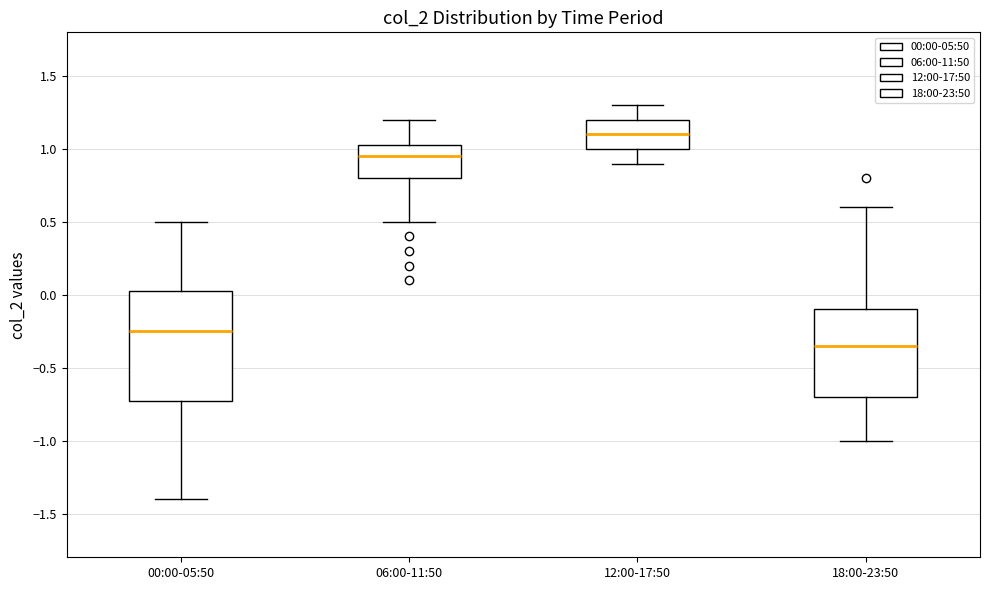

Reading left to right, read every box against the y-axis: the position of its median line, the range the box covers, and the ends of its whiskers. The values are not printed on the chart, so give them approximately, as read against the axis.

00:00-05:50: median -0.25, box -0.70 to 0.05, whiskers -1.40 to 0.50
06:00-11:50: median 0.95, box 0.80 to 1.05, whiskers 0.50 to 1.20
12:00-17:50: median 1.10, box 1.00 to 1.20, whiskers 0.90 to 1.30
18:00-23:50: median -0.35, box -0.70 to -0.10, whiskers -1.00 to 0.60